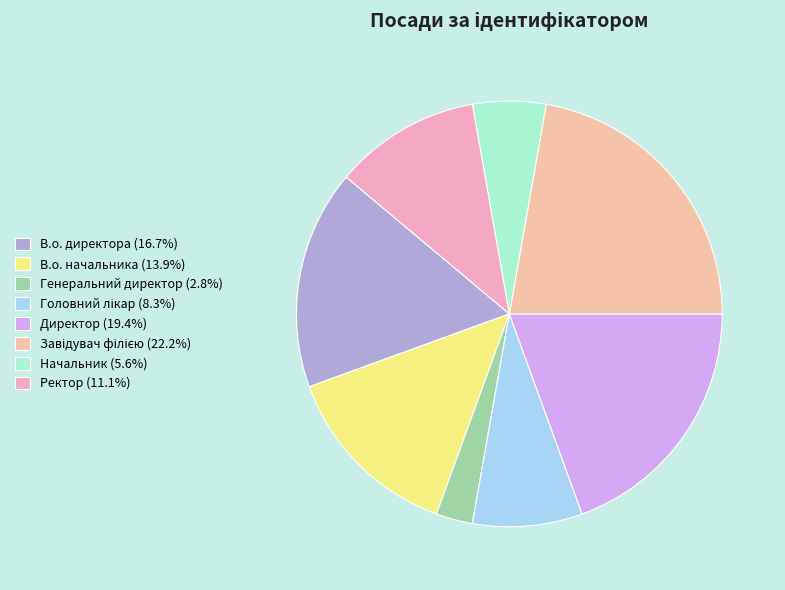

How many slices are in this pie chart?

8